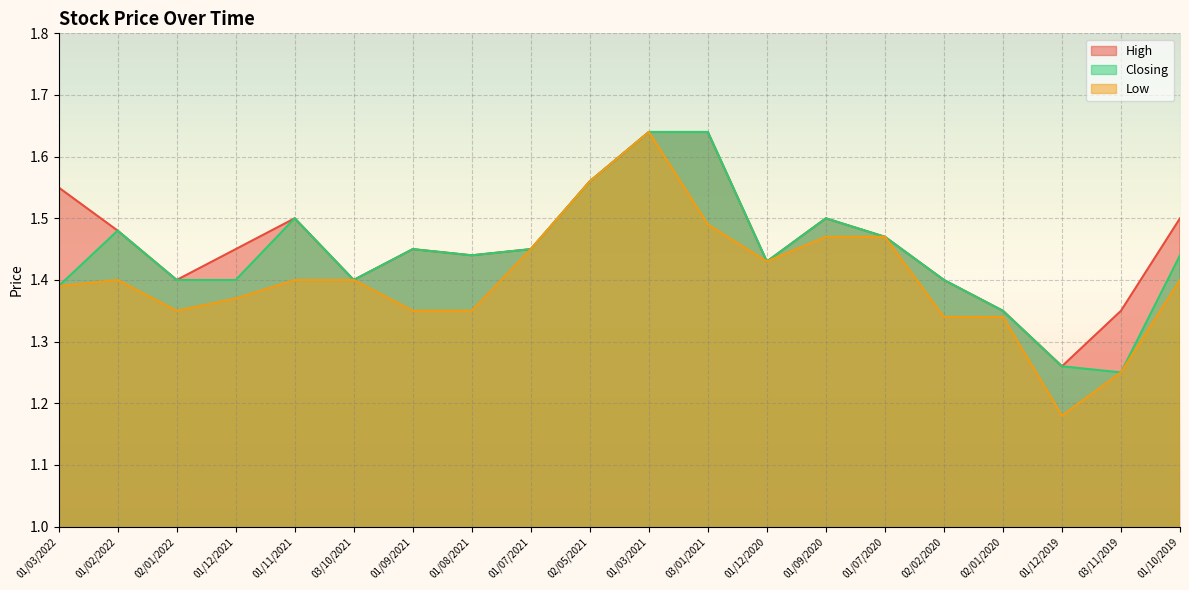

Reading left to right, transcribe all the data shown in this chart.

High: 01/03/2022=1.6	01/02/2022=1.5	02/01/2022=1.4	01/12/2021=1.4	01/11/2021=1.5	03/10/2021=1.4	01/09/2021=1.4	01/08/2021=1.4	01/07/2021=1.4	02/05/2021=1.6	01/03/2021=1.6	03/01/2021=1.6	01/12/2020=1.4	01/09/2020=1.5	01/07/2020=1.5	02/02/2020=1.4	02/01/2020=1.4	01/12/2019=1.3	03/11/2019=1.4	01/10/2019=1.5
Closing: 01/03/2022=1.4	01/02/2022=1.5	02/01/2022=1.4	01/12/2021=1.4	01/11/2021=1.5	03/10/2021=1.4	01/09/2021=1.4	01/08/2021=1.4	01/07/2021=1.4	02/05/2021=1.6	01/03/2021=1.6	03/01/2021=1.6	01/12/2020=1.4	01/09/2020=1.5	01/07/2020=1.5	02/02/2020=1.4	02/01/2020=1.4	01/12/2019=1.3	03/11/2019=1.2	01/10/2019=1.4
Low: 01/03/2022=1.4	01/02/2022=1.4	02/01/2022=1.4	01/12/2021=1.4	01/11/2021=1.4	03/10/2021=1.4	01/09/2021=1.4	01/08/2021=1.4	01/07/2021=1.4	02/05/2021=1.6	01/03/2021=1.6	03/01/2021=1.5	01/12/2020=1.4	01/09/2020=1.5	01/07/2020=1.5	02/02/2020=1.3	02/01/2020=1.3	01/12/2019=1.2	03/11/2019=1.2	01/10/2019=1.4